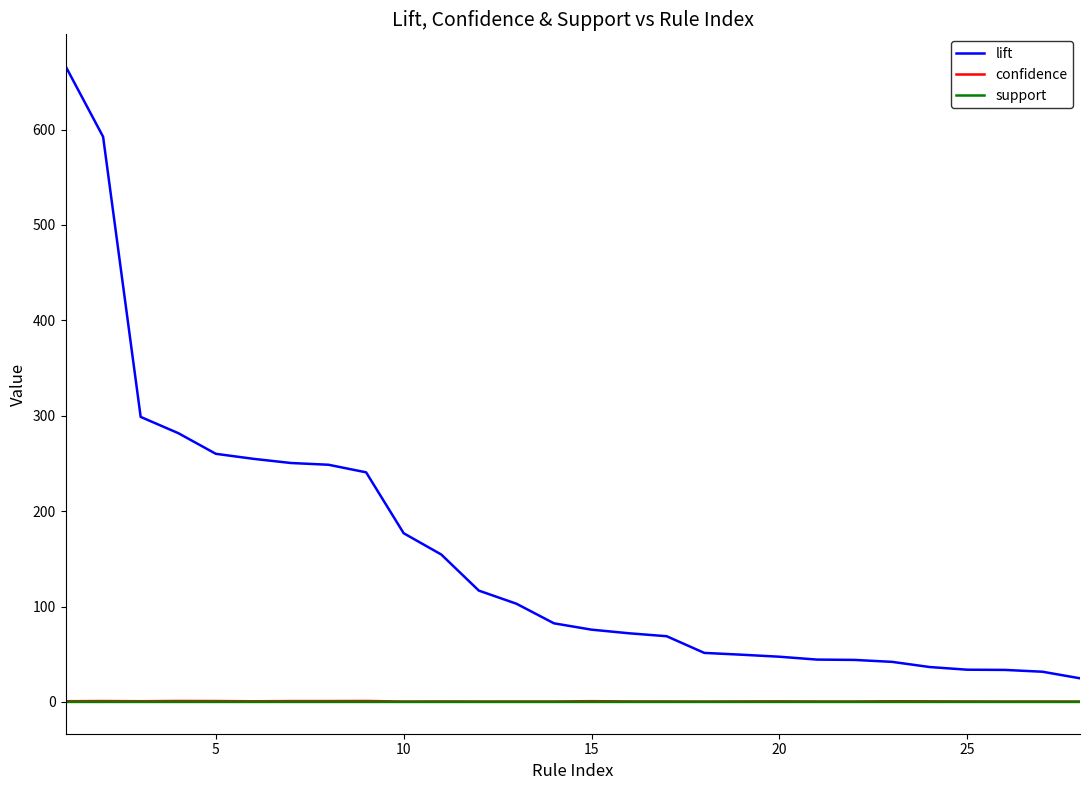

Which series has the largest total across all categories?

lift